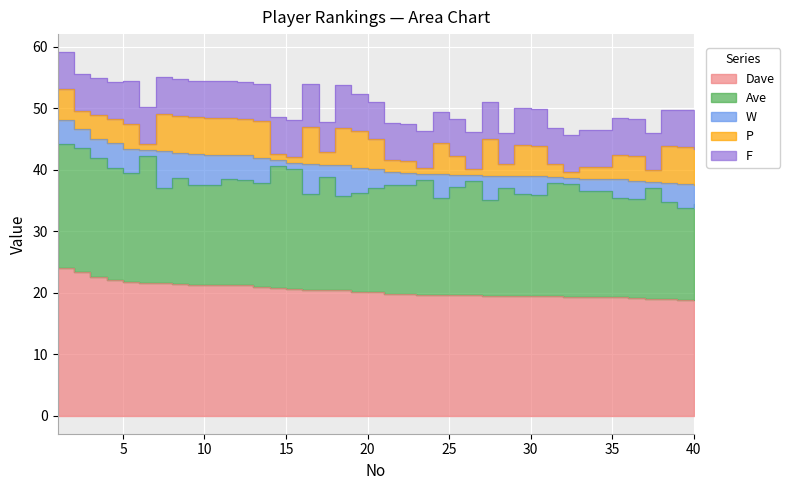

What is the difference between the P values at 26 and 20?

4.0